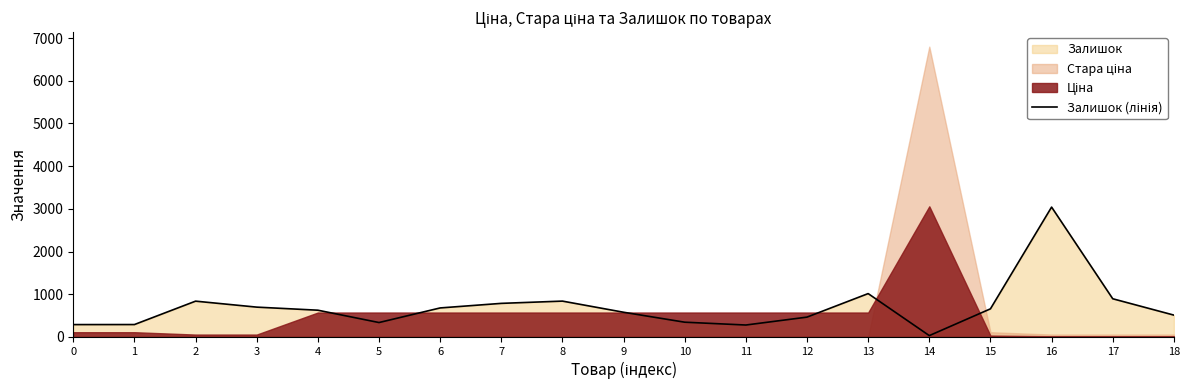

Reading left to right, extract all data points from this chart.

289	290	838	698	626	337	679	786	839	578	345	279	464	1015	31	658	3041	894	511